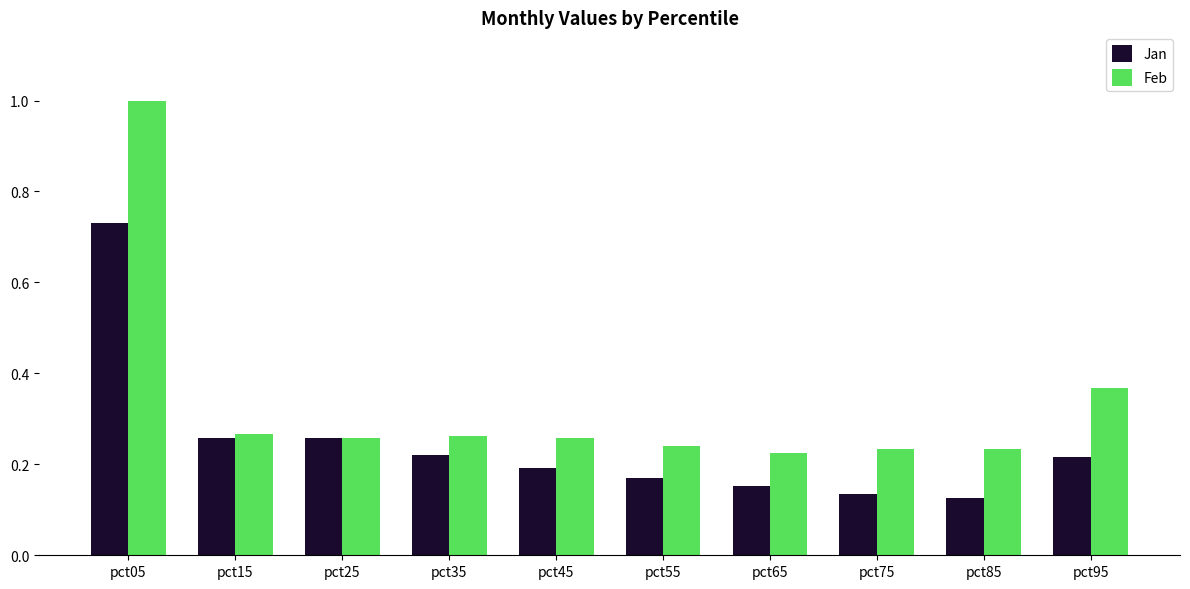

Count the Jan values in the range 0 to 1.

10